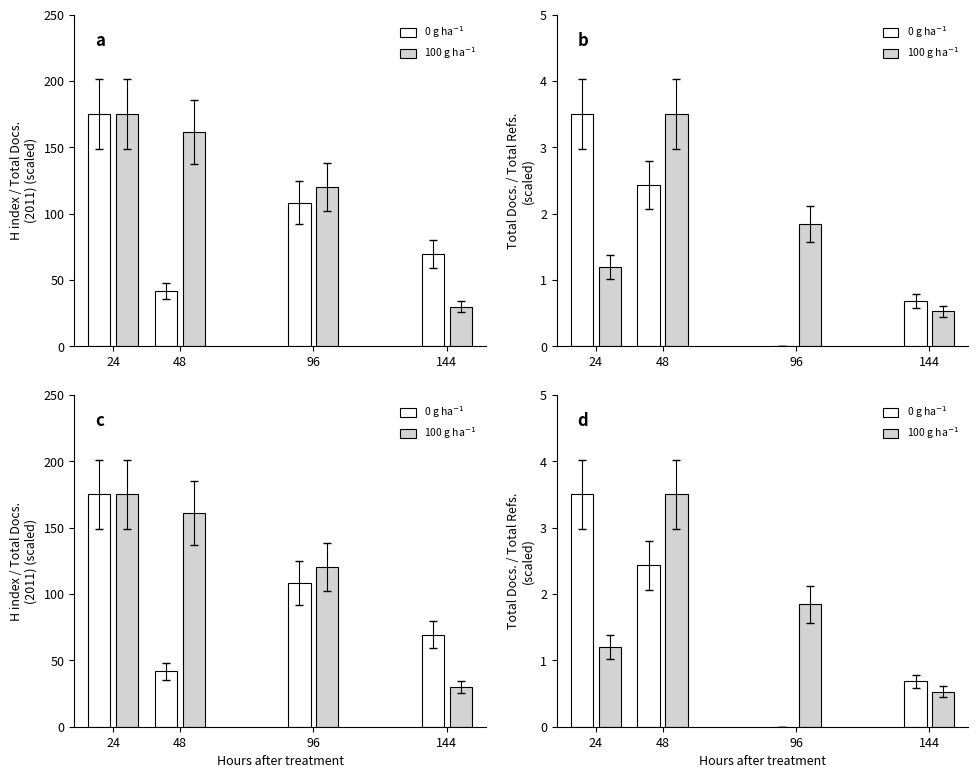

List the labels in order of 100 g ha$^{-1}$ value, largest first.

48, 96, 24, 144